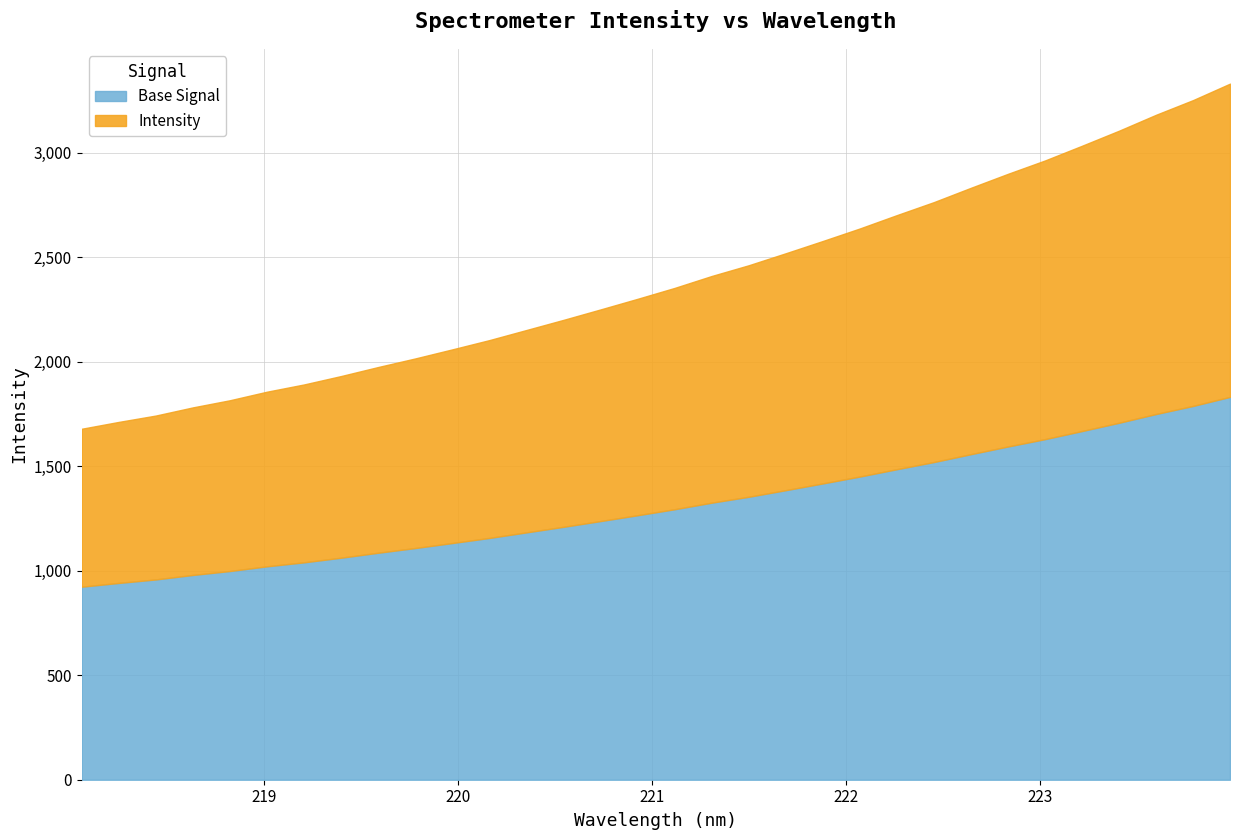

Rank the categories by value from highest to lowest.

223.9802, 223.7895, 223.5987, 223.408, 223.2172, 223.0264, 222.8355, 222.6447, 222.4538, 222.263, 222.0721, 221.8812, 221.6902, 221.4993, 221.3083, 221.1174, 220.9264, 220.7354, 220.5444, 220.3533, 220.1623, 219.9712, 219.7801, 219.589, 219.3979, 219.2067, 219.0156, 218.8244, 218.6332, 218.442, 218.2508, 218.0596